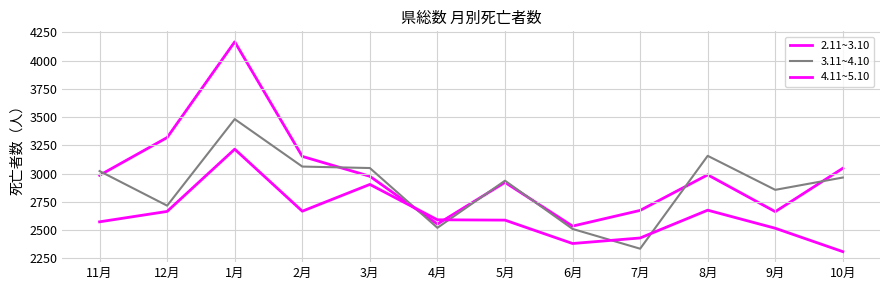

List the labels in order of 4.11~5.10 value, largest first.

1月, 12月, 2月, 10月, 8月, 11月, 3月, 5月, 7月, 9月, 4月, 6月